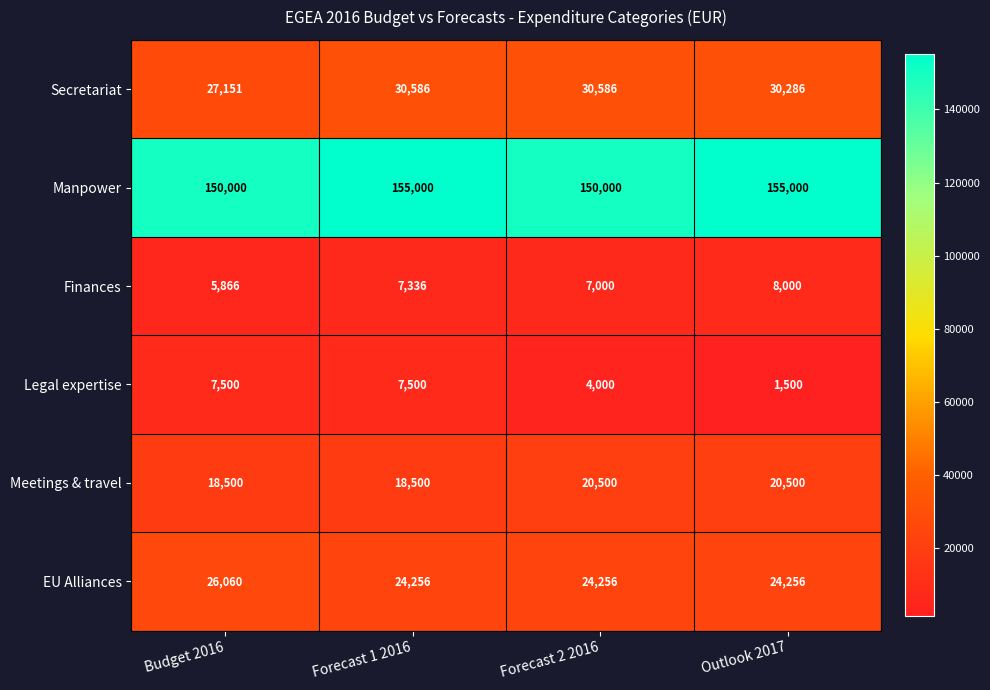

How many series are shown in this chart?

6